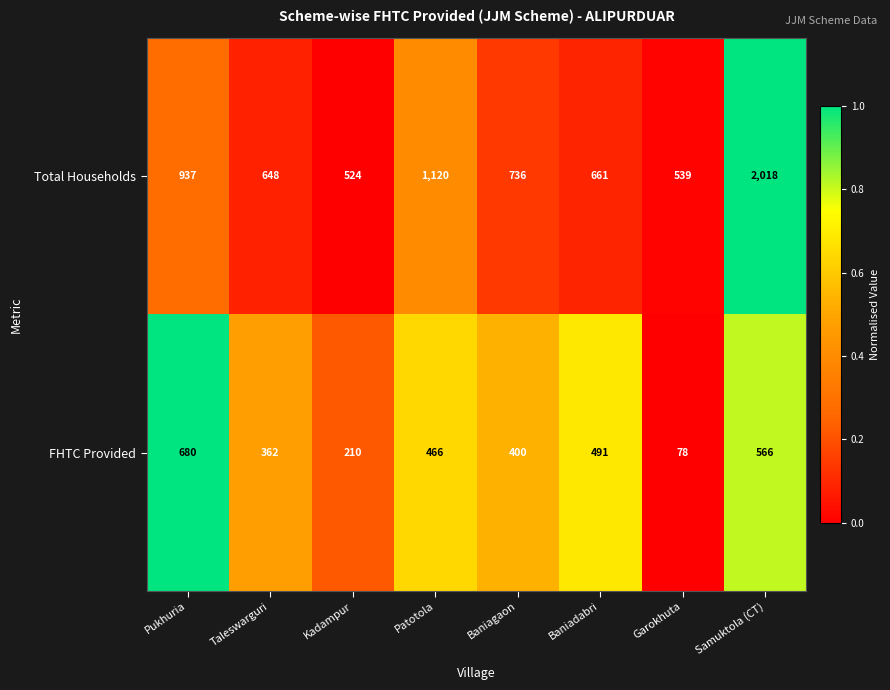

At which category is the sum across all series the highest?

Samuktola (CT)